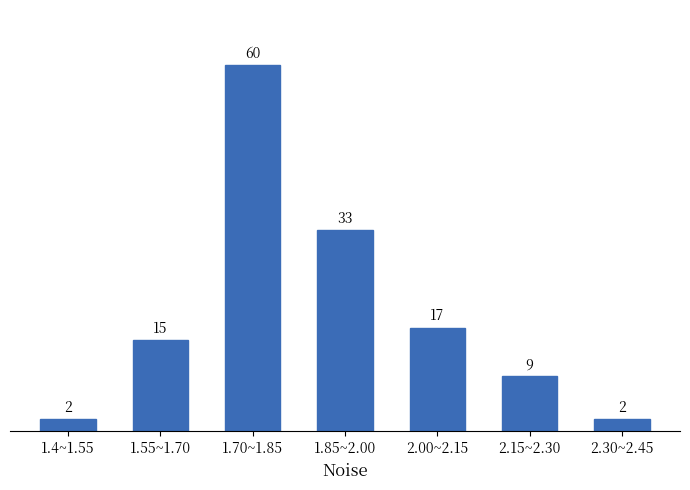

Reading left to right, list all the values displayed in this chart.

2	15	60	33	17	9	2